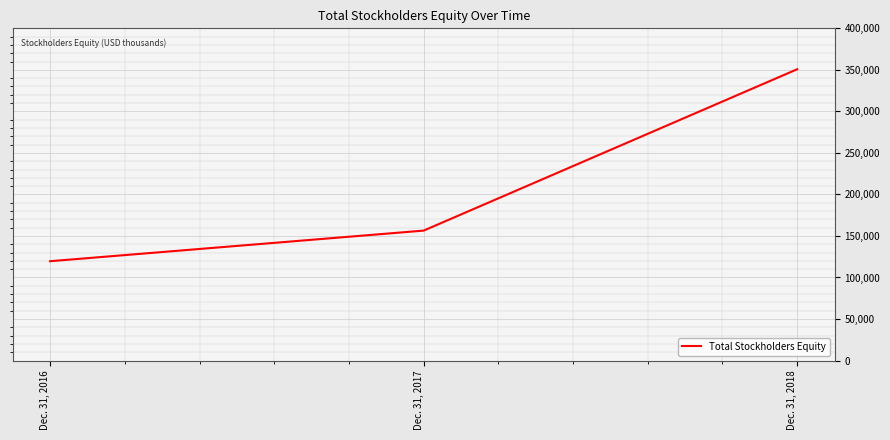

List the labels in order of value, largest first.

Dec. 31, 2018, Dec. 31, 2017, Dec. 31, 2016